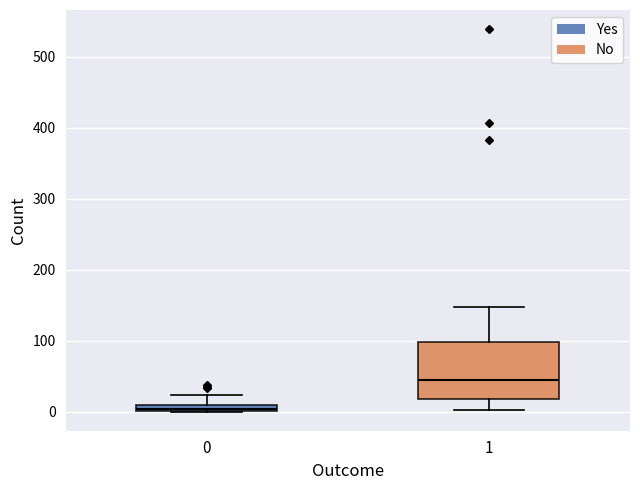

Which box's median line is the highest?

1